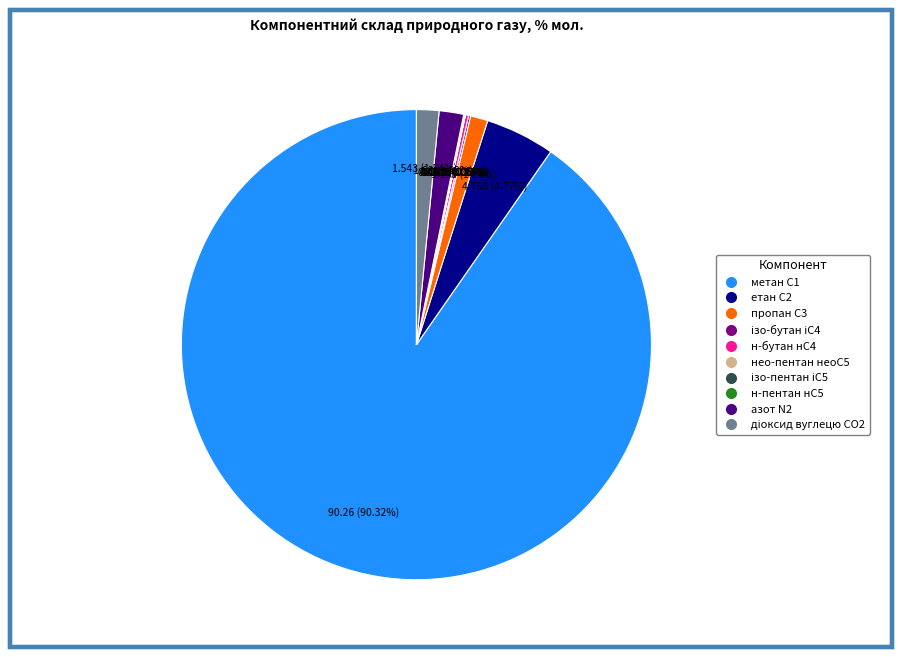

To the nearest percent, what is the average slice percentage?

10%